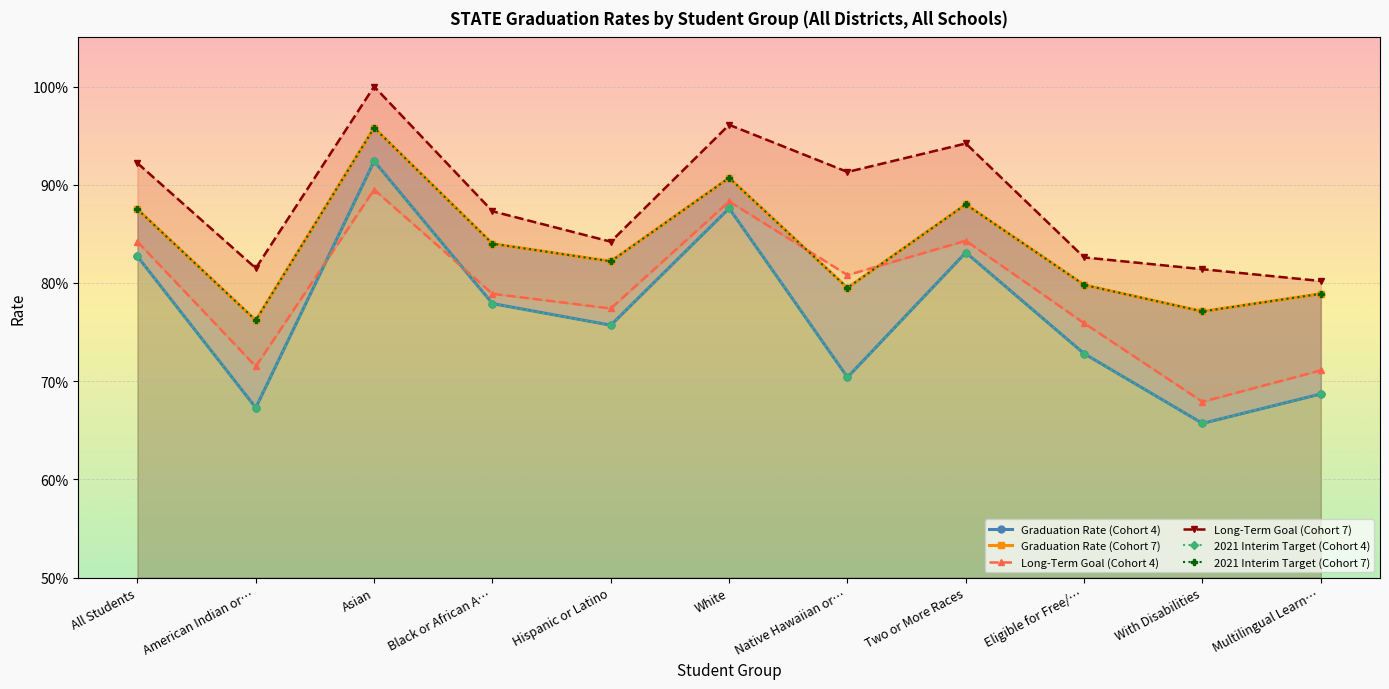

What is the total value across all series at With Disabilities?

4.3